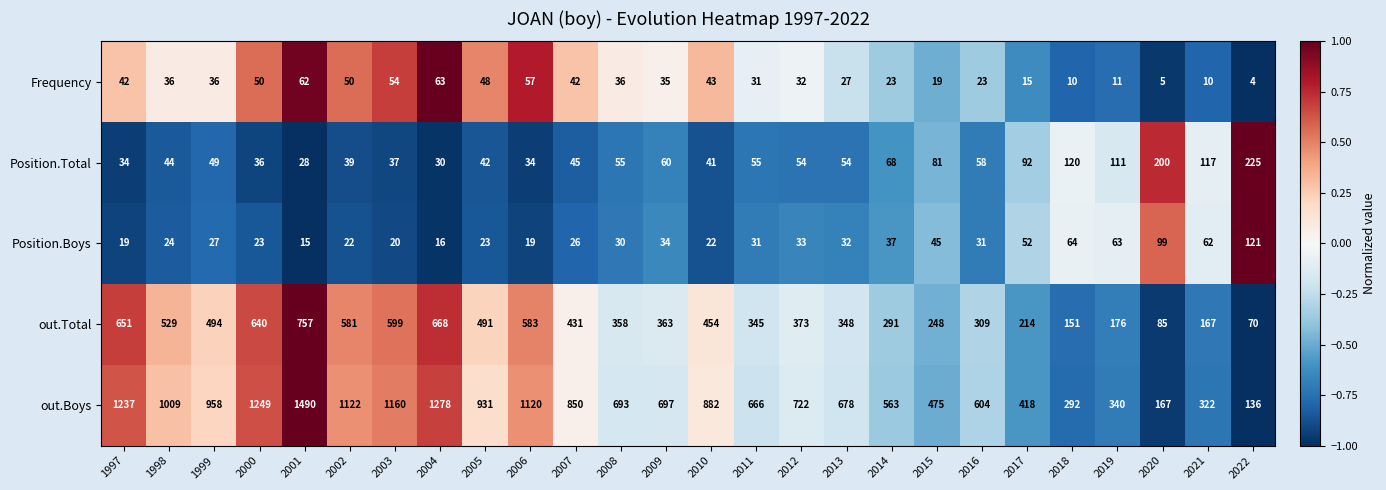

Is it true that Frequency equals 31 at 2014?

False